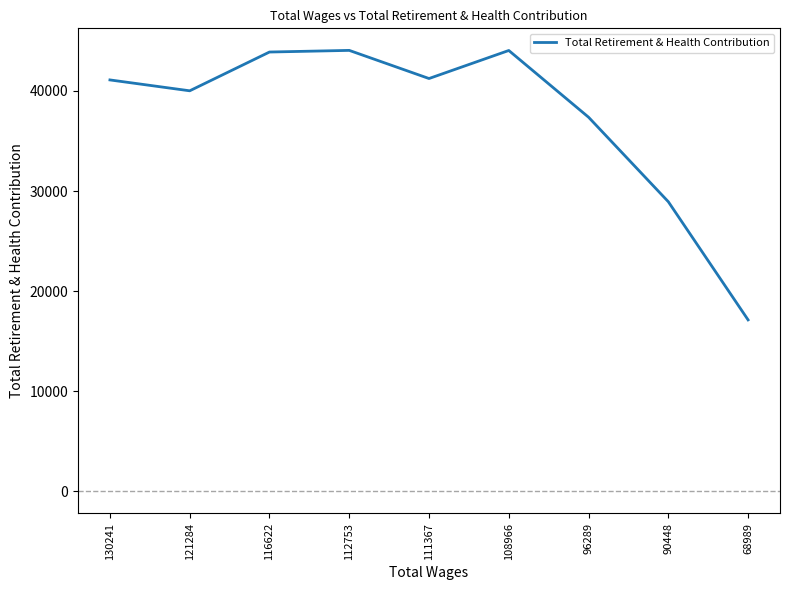

Between 96289 and 111367, which is larger?

111367